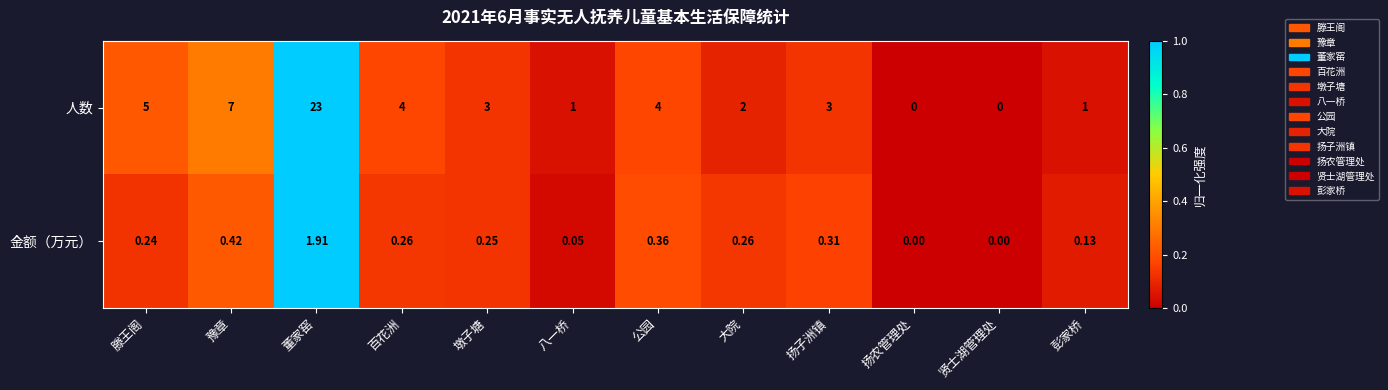

At which category is the sum across all series the highest?

董家窑